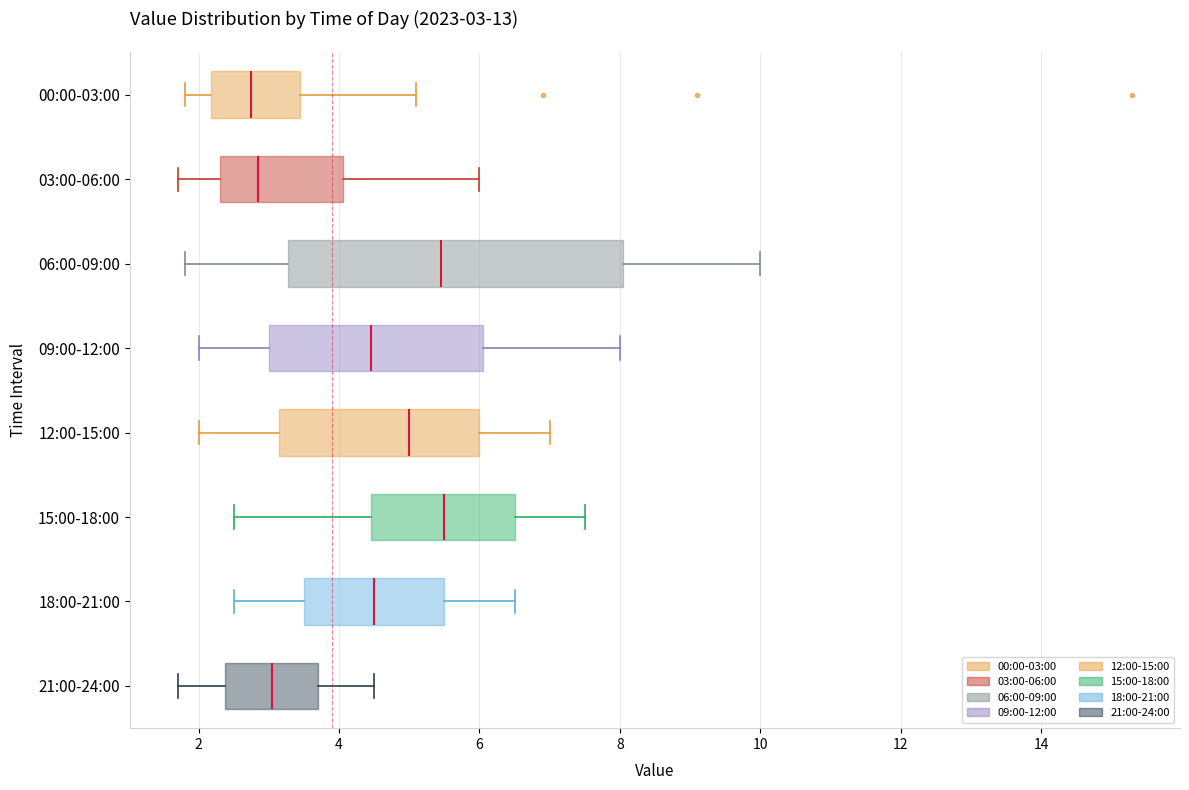

Which box is the widest, from its left edge to its right edge?

06:00-09:00